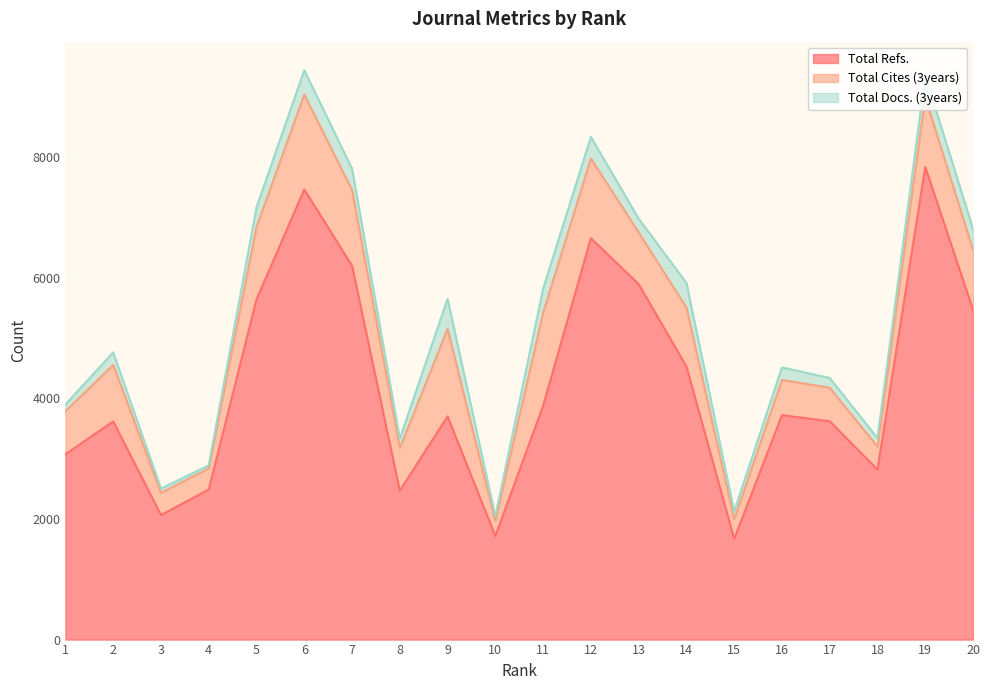

What is the difference between the highest and lowest values at 10?

1638